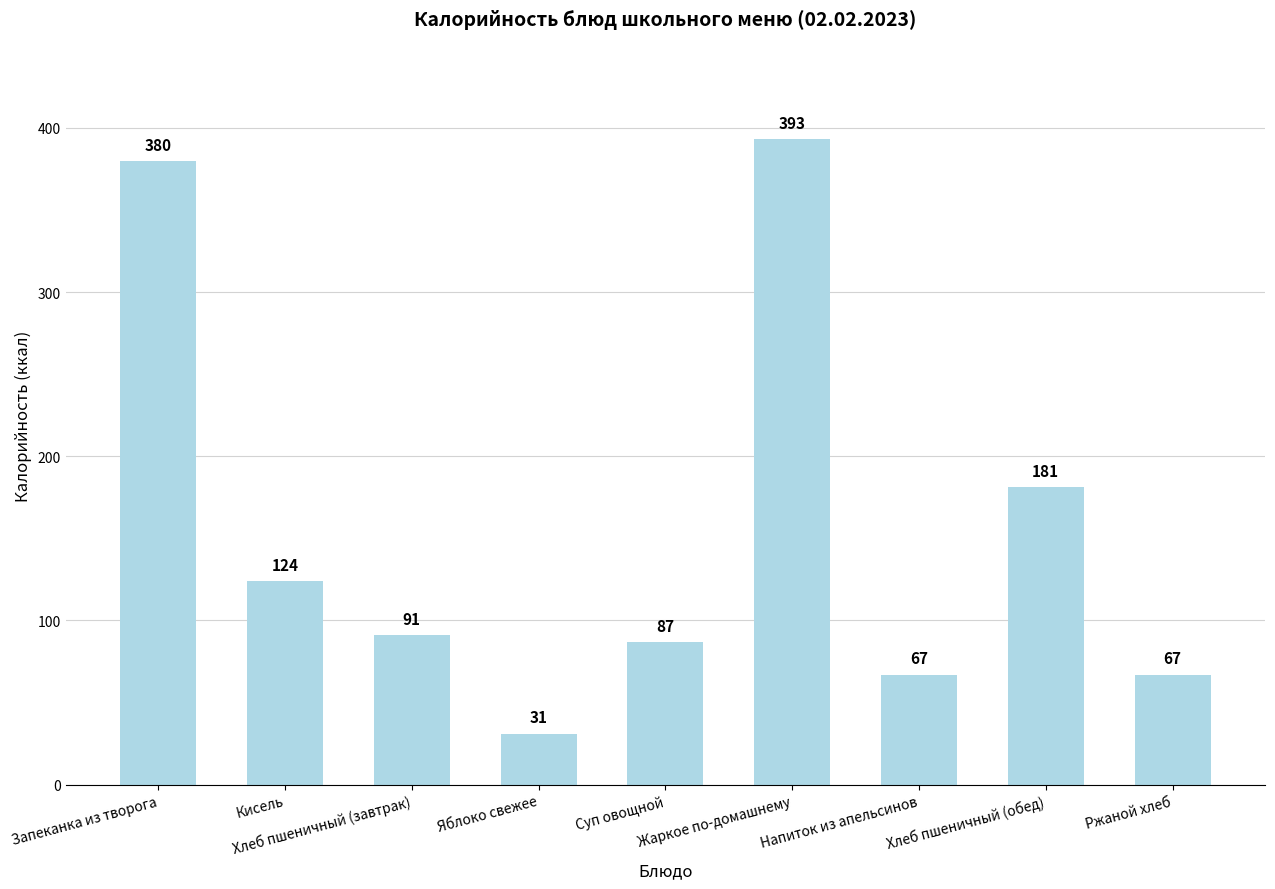

What position from the left is Запеканка из творога?

1